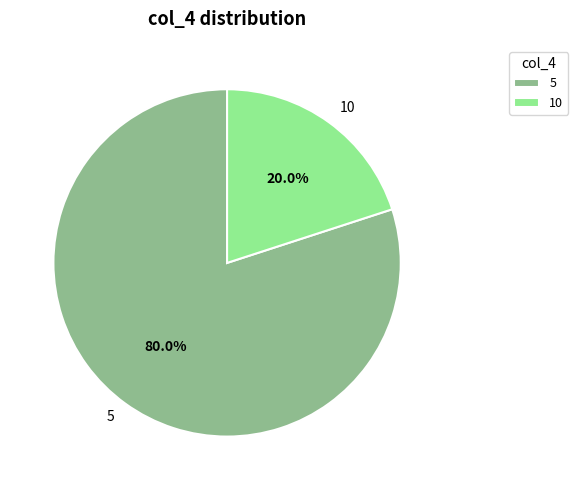

Which has a higher value, 5 or 10?

5